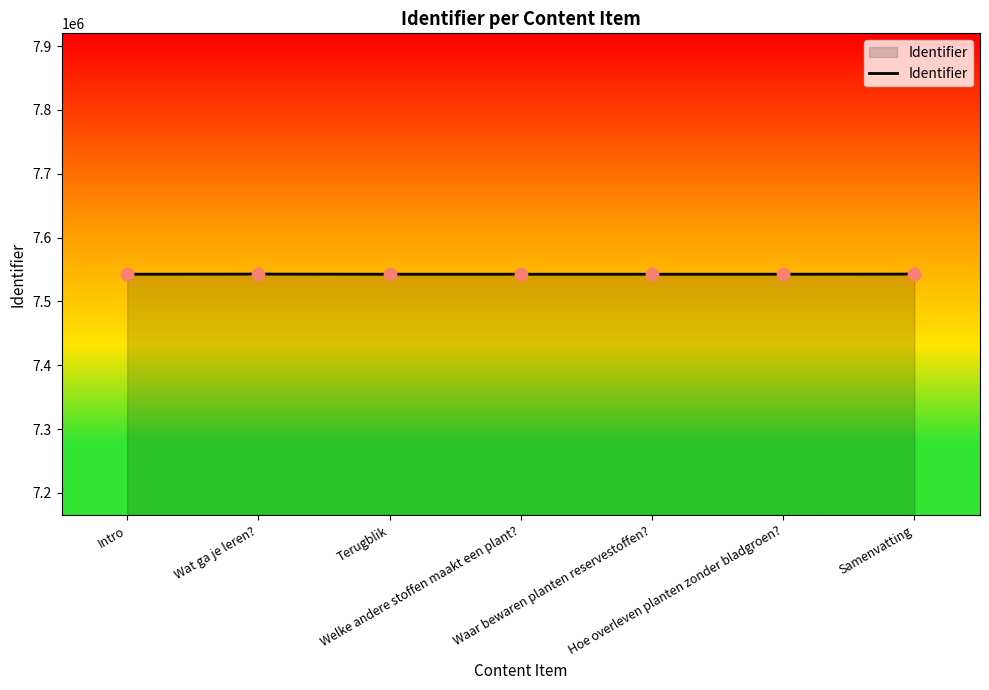

What is the change in value from Welke andere stoffen maakt een plant? to Waar bewaren planten reservestoffen??

+1